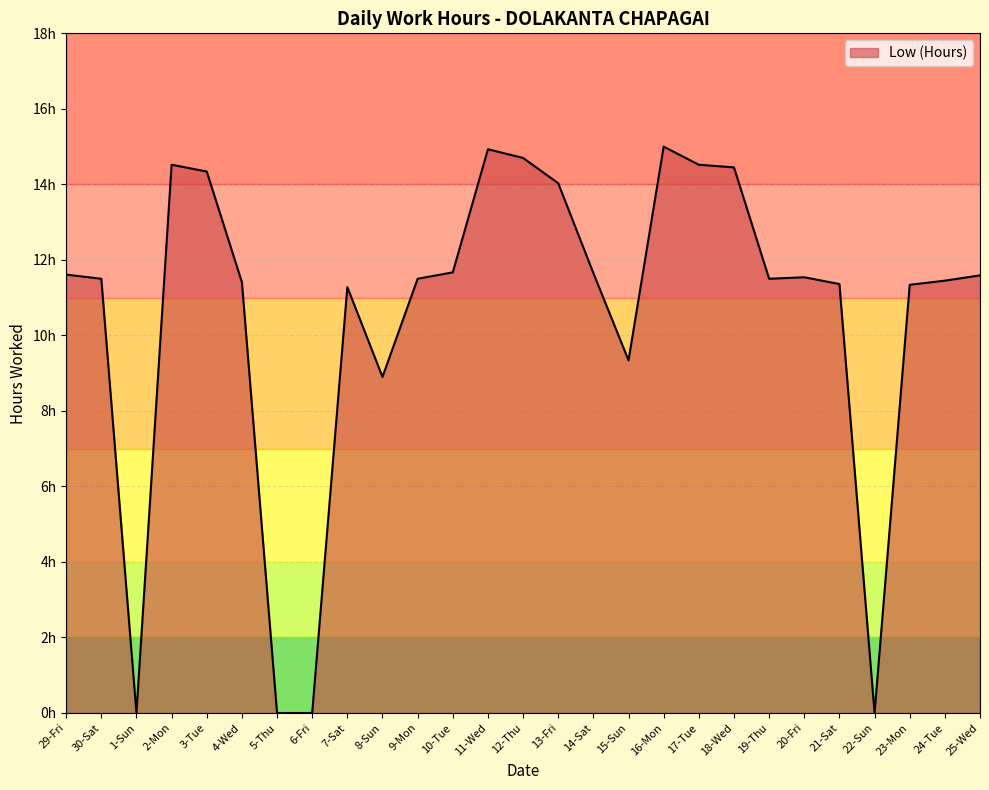

What is the value of the 4th point from the left?

14.5